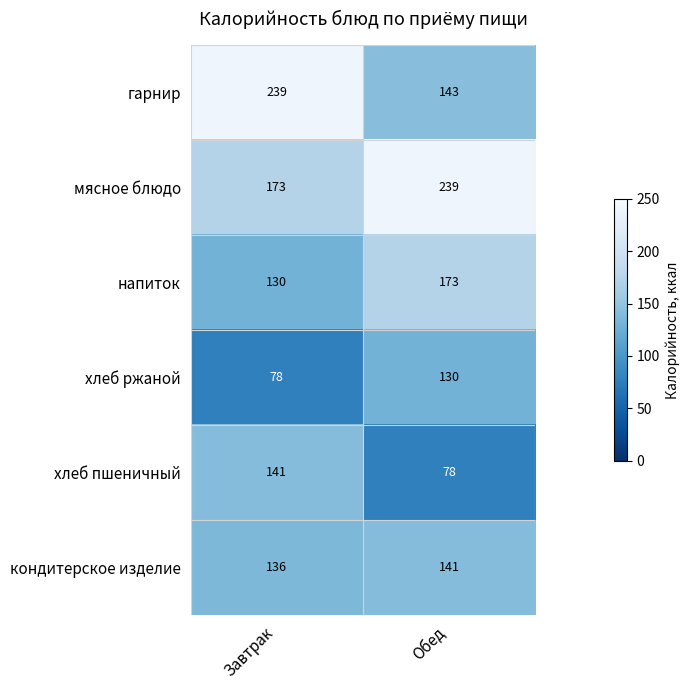

At which label is мясное блюдо closest to 206?

Завтрак